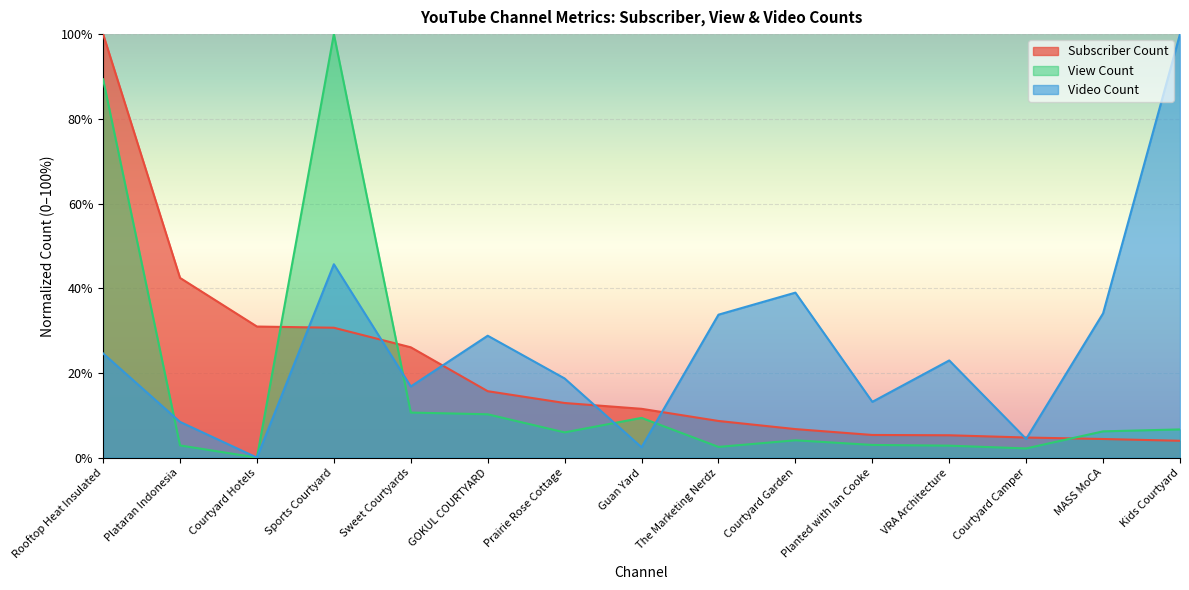

Count the number of data series in this chart.

3